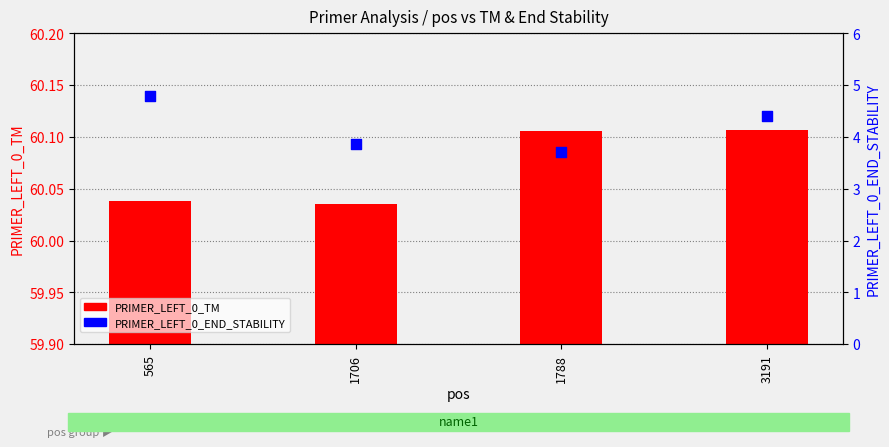

What is the total value across all series at 565?

64.8